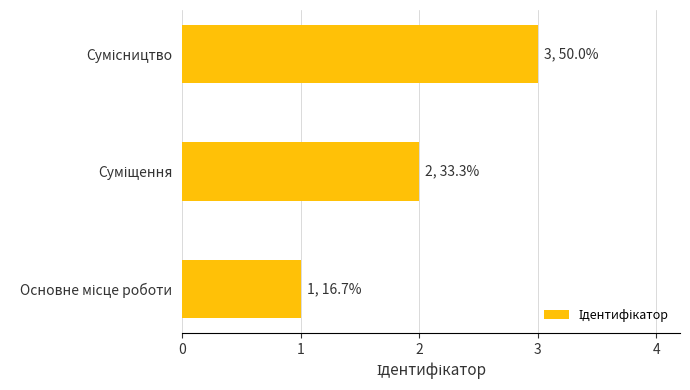

What is the maximum value shown in the chart?

3